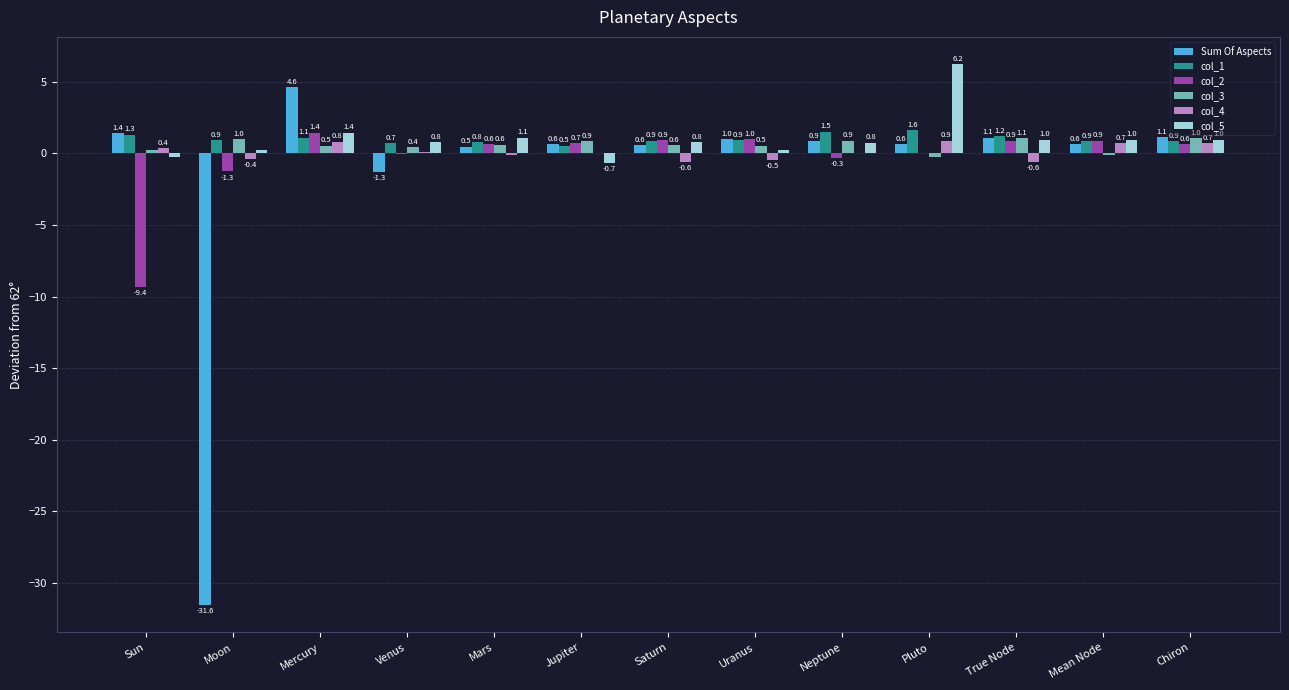

How many data points in col_2 are above 0?

9